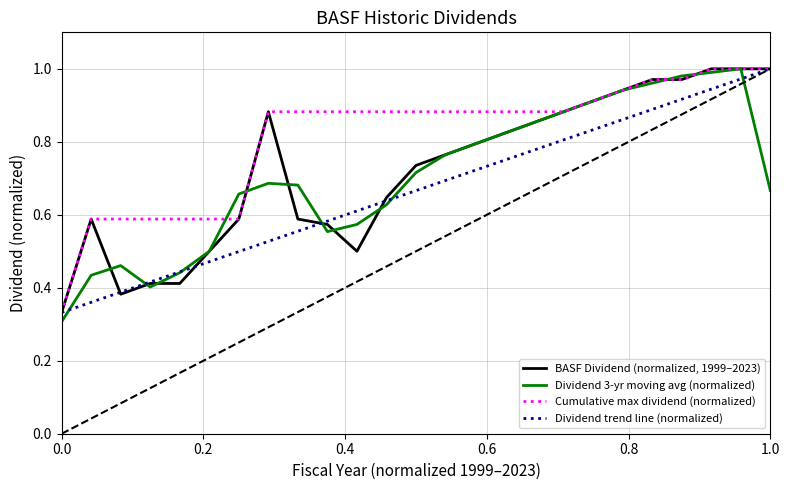

Which series has the largest total across all categories?

Cumulative max dividend (normalized)